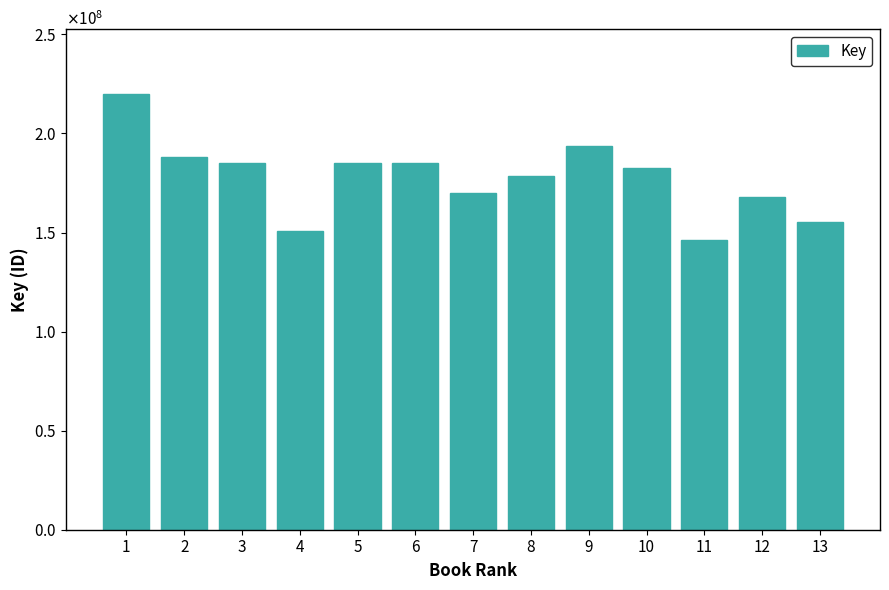

What is the sum of all values?

2307707624